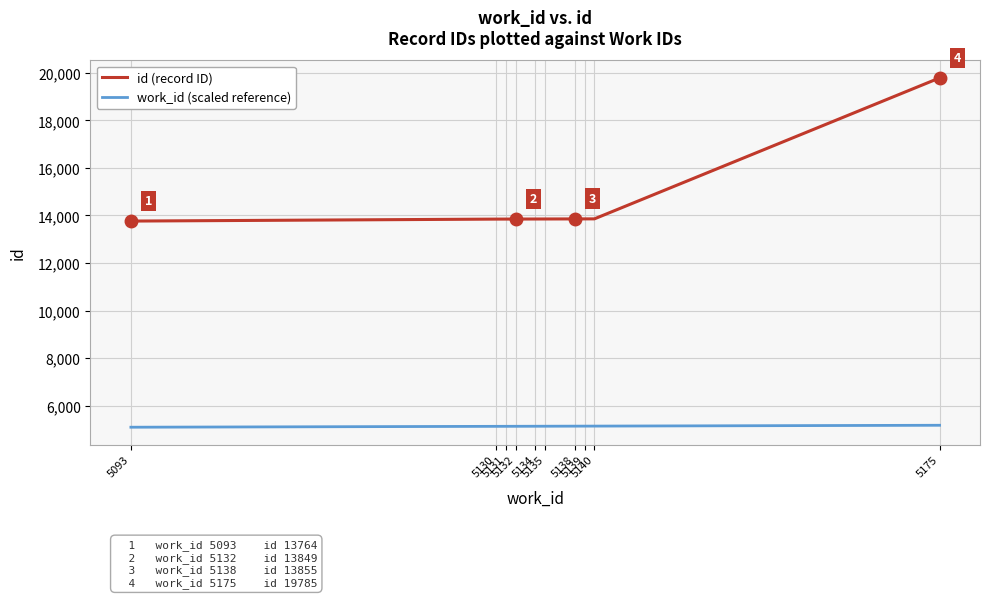

What is the difference between the maximum and minimum values in the id (record ID) series?

6021